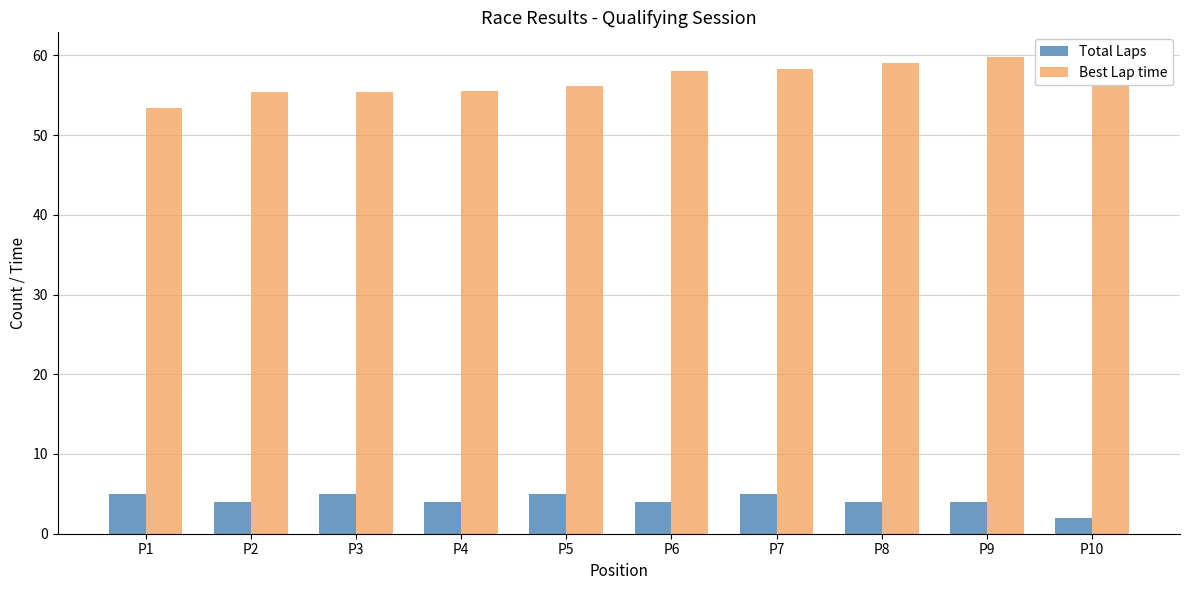

True or false: Total Laps has a value of 7.4 at P7.

False